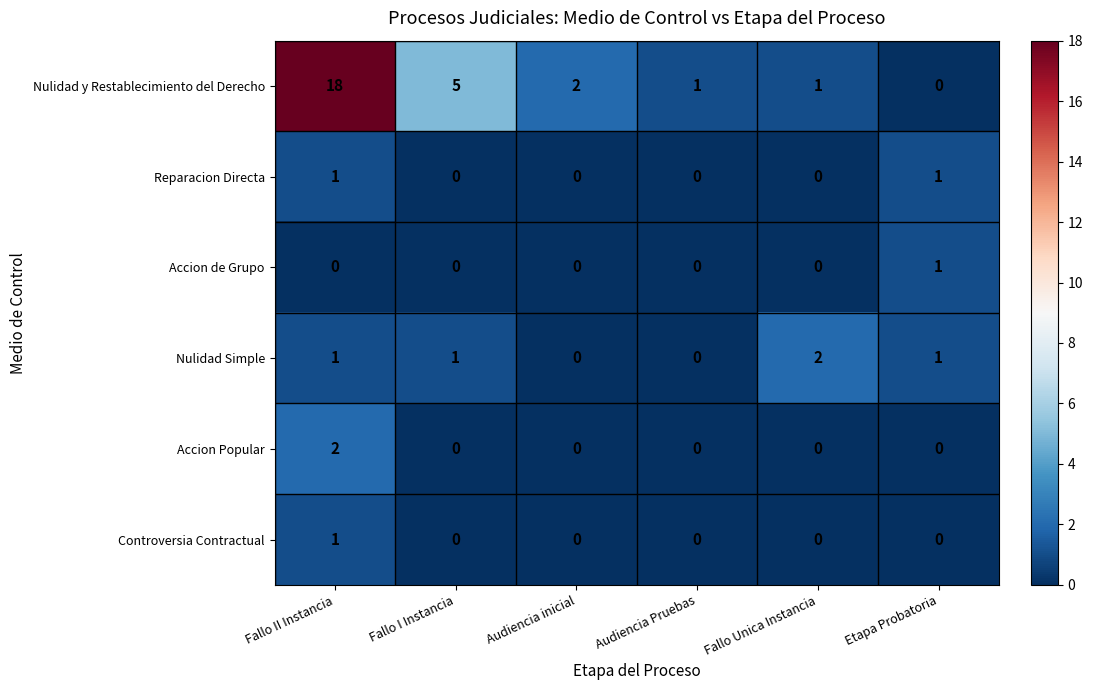

How many series are shown in this chart?

6